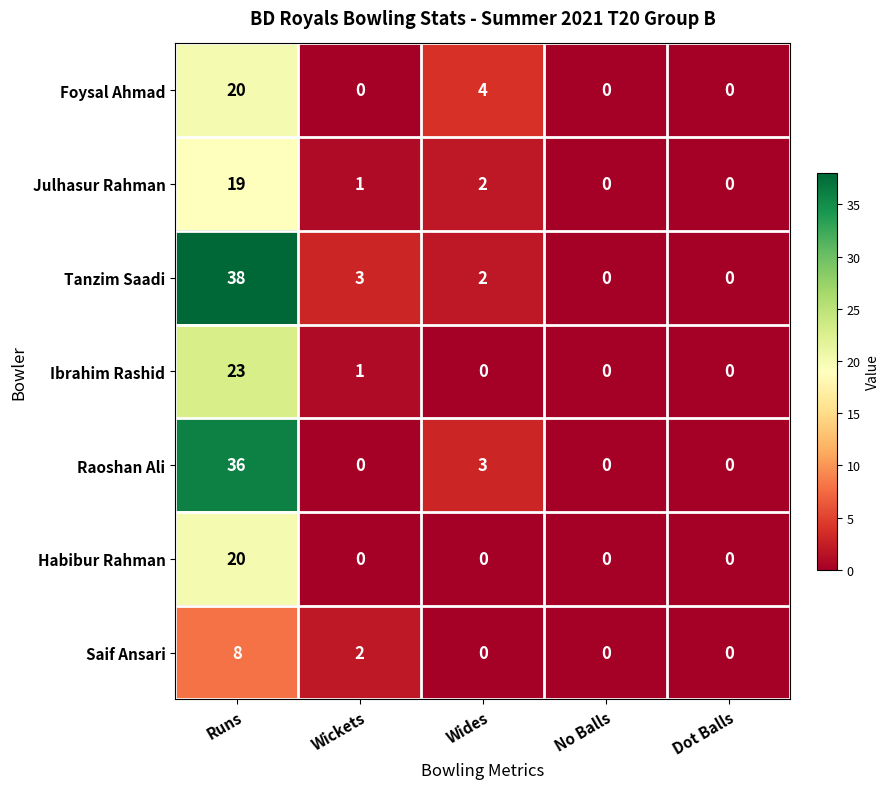

How many series are shown in this chart?

7